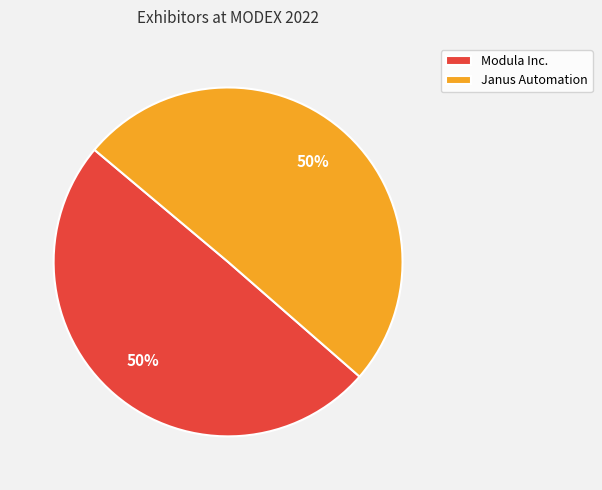

True or false: Janus Automation accounts for 56% of the total.

False